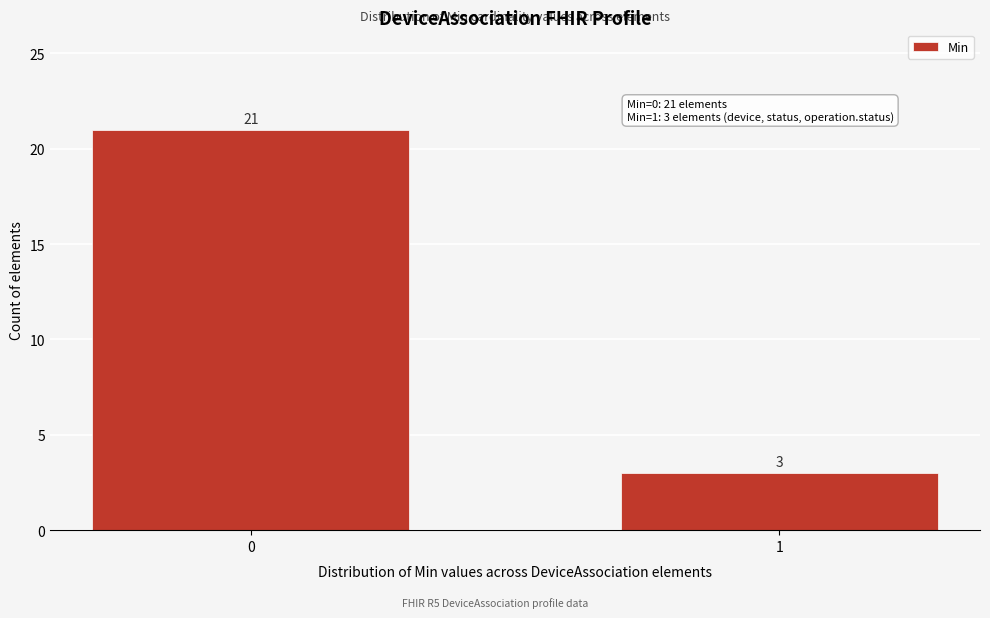

Reading left to right, what are all the values shown in this chart?

21	3